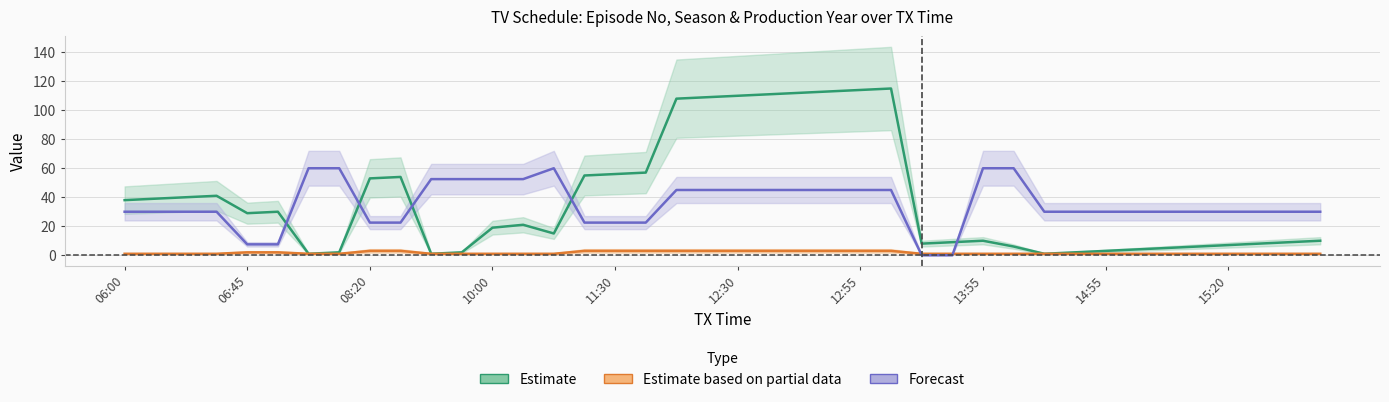

Which series has the largest range (max minus min)?

Estimate